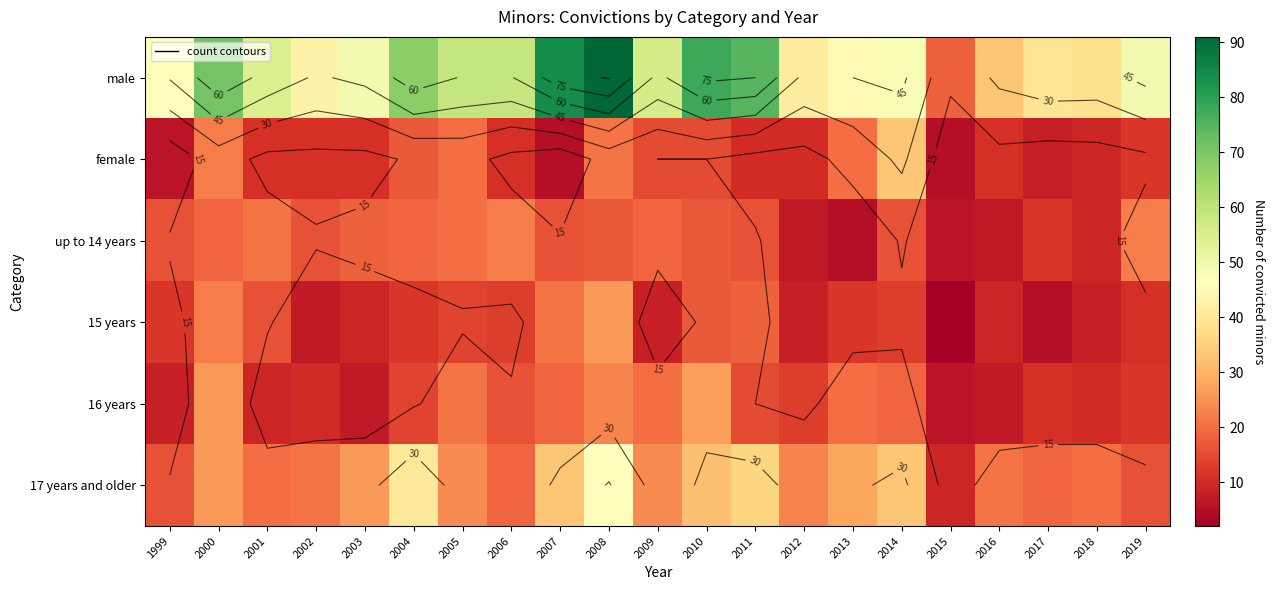

What is the approximate value of up to 14 years at 2012?

7